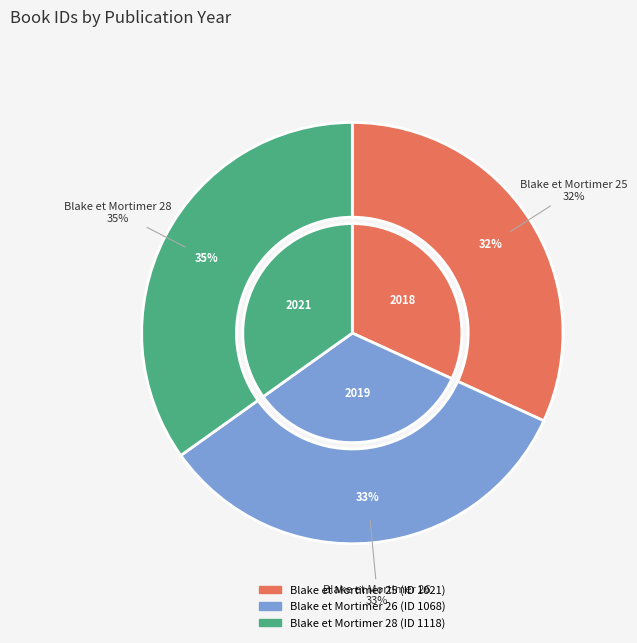

What is the change in value from Blake et Mortimer 26 to Blake et Mortimer 28?

+50